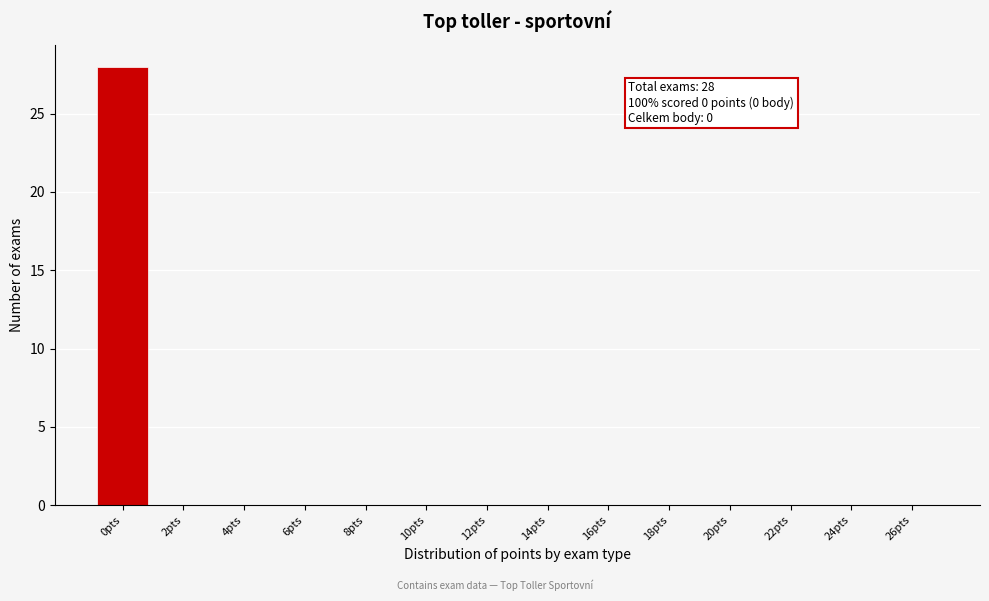

Reading left to right, extract all data points from this chart.

0pts=28	2pts=0	4pts=0	6pts=0	8pts=0	10pts=0	12pts=0	14pts=0	16pts=0	18pts=0	20pts=0	22pts=0	24pts=0	26pts=0